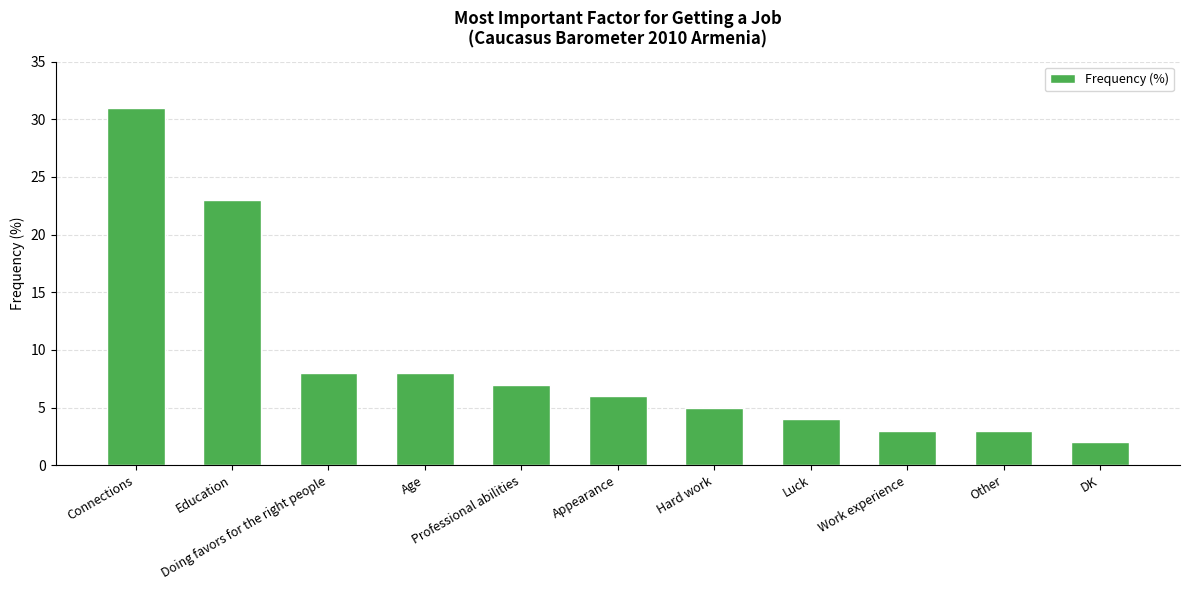

Reading right to left, what are all the values shown in this chart?

DK=2	Other=3	Work experience=3	Luck=4	Hard work=5	Appearance=6	Professional abilities=7	Age=8	Doing favors for the right people=8	Education=23	Connections=31